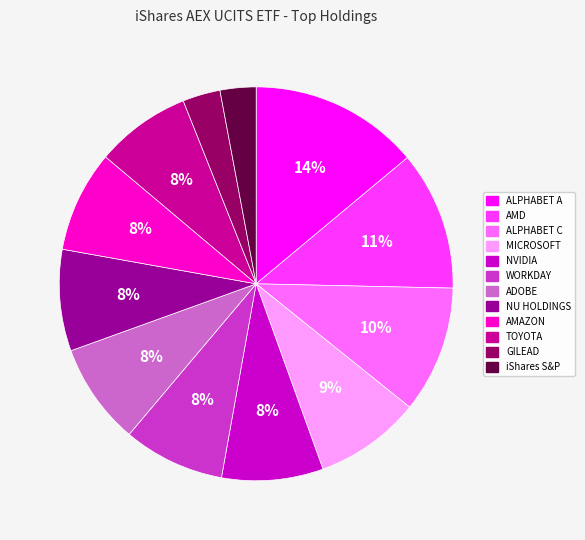

What is the ratio of the value at NVIDIA to the value at WORKDAY?

1.0